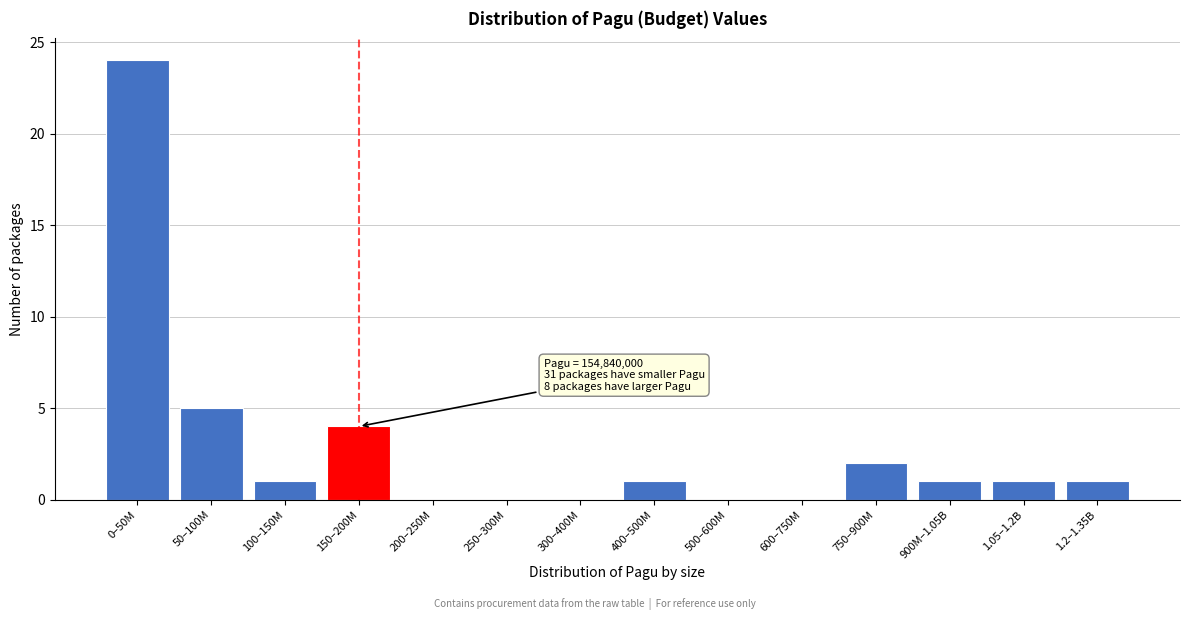

Reading right to left, extract all data points from this chart.

1.2–1.35B=1	1.05–1.2B=1	900M–1.05B=1	750–900M=2	600–750M=0	500–600M=0	400–500M=1	300–400M=0	250–300M=0	200–250M=0	150–200M=4	100–150M=1	50–100M=5	0–50M=24